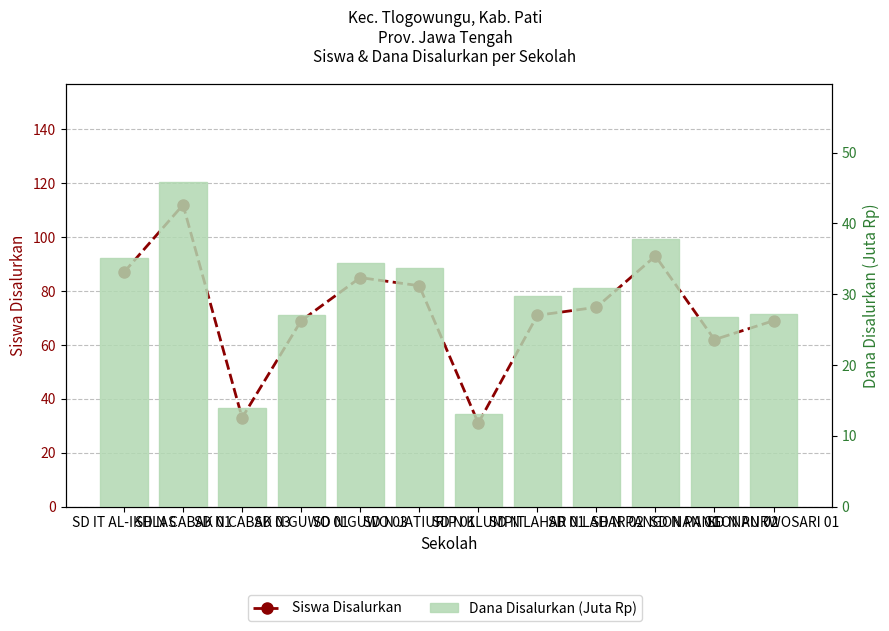

How many groups of bars are there?

12